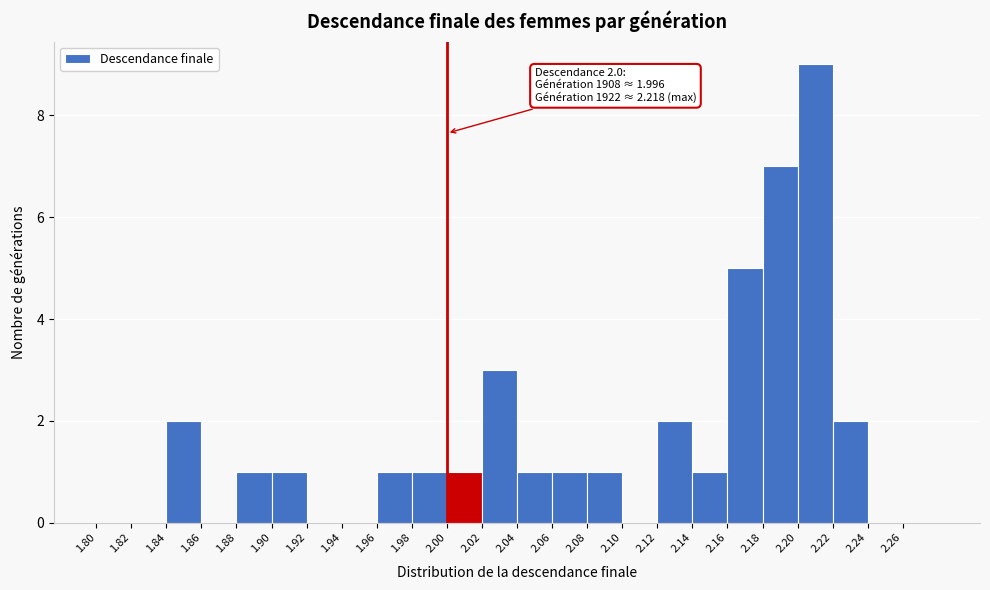

Over which range of the x-axis is the bar tallest?

2.20 to 2.22